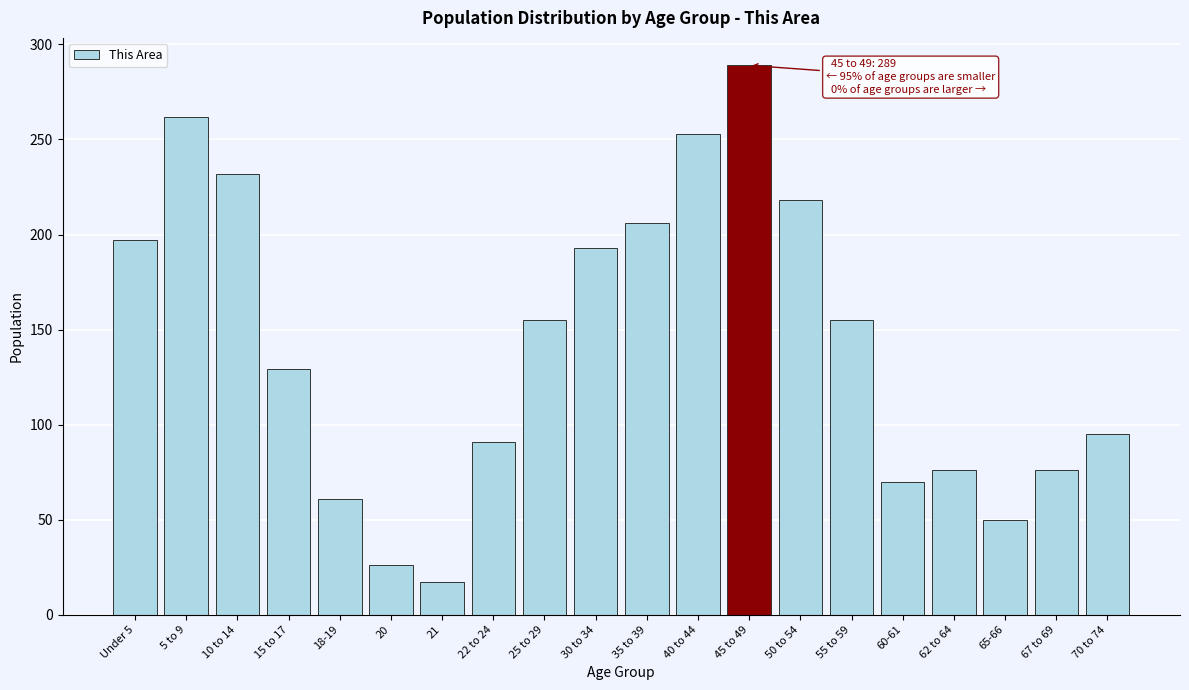

Reading left to right, what are all the values shown in this chart?

197	262	232	129	61	26	17	91	155	193	206	253	289	218	155	70	76	50	76	95